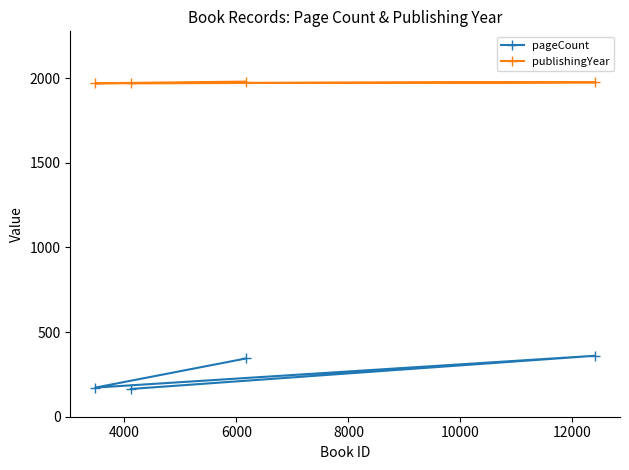

What is the lowest value of the publishingYear series?

1969